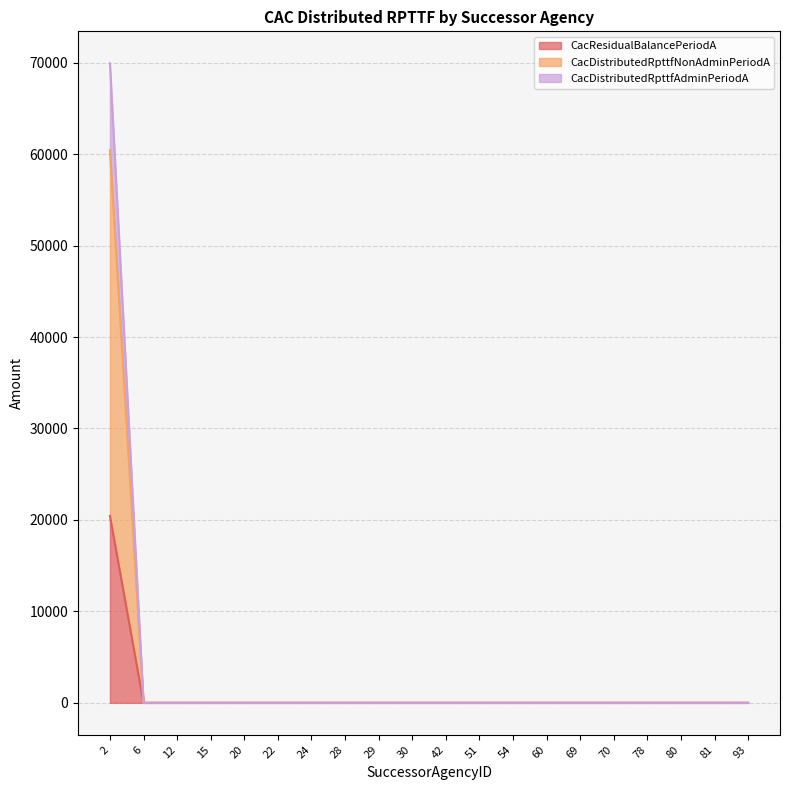

Is the value of CacDistributedRpttfNonAdminPeriodA at 93 greater than the value of CacResidualBalancePeriodA at 30?

No